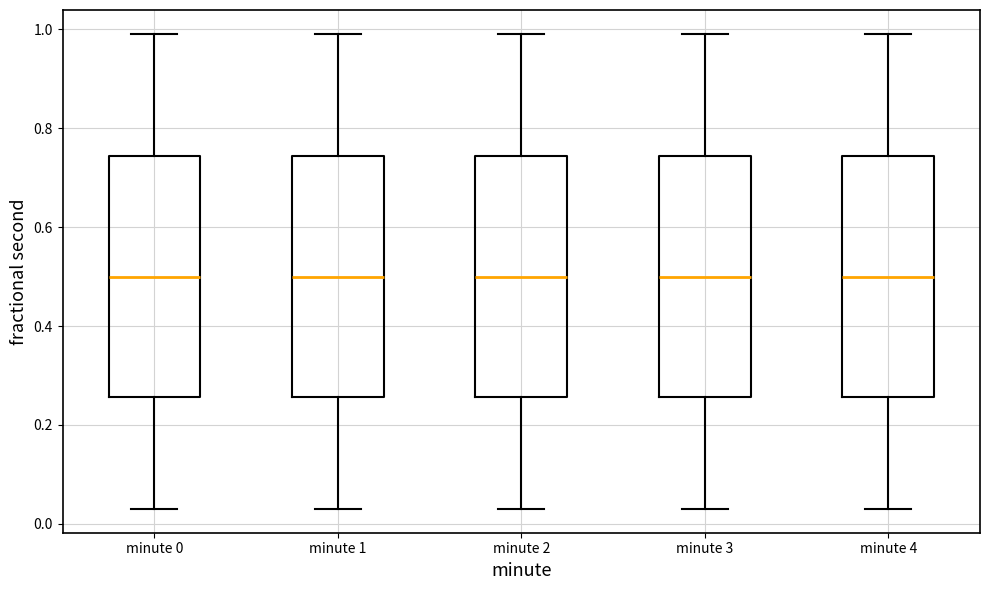

Where does the lower whisker of the box for minute 1 end on the y-axis? The values are not printed on the chart, so give them approximately, as read against the axis.

0.04